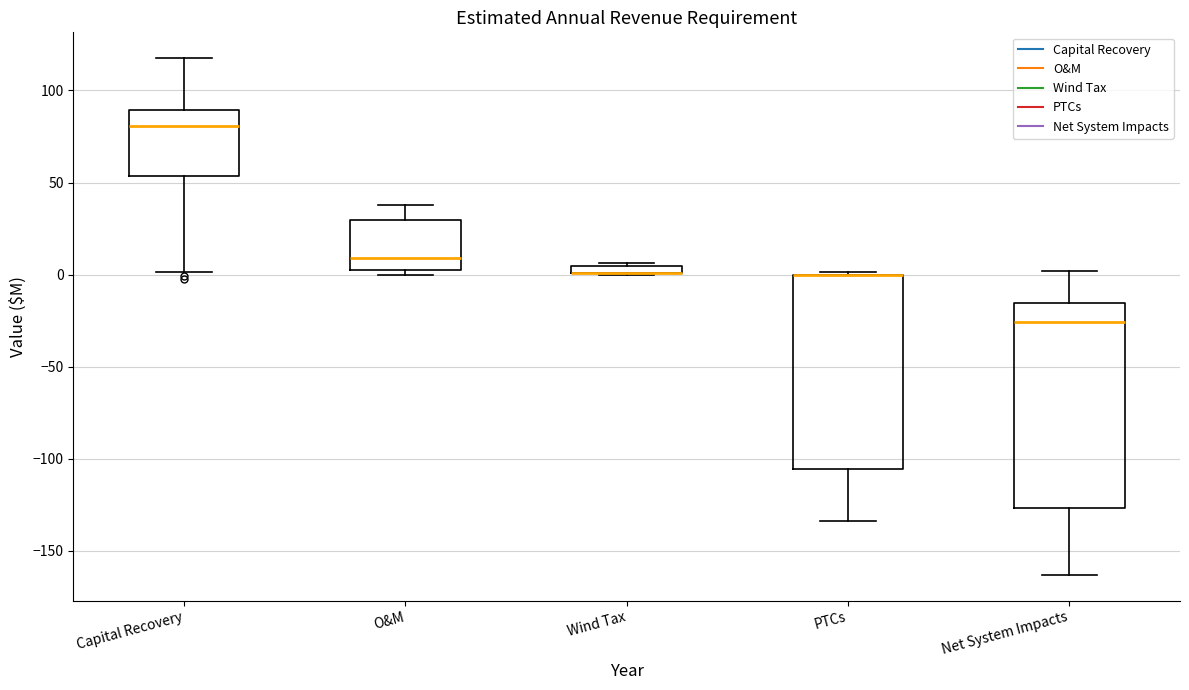

Where does the upper whisker of the box for Net System Impacts end on the y-axis? The values are not printed on the chart, so give them approximately, as read against the axis.

0